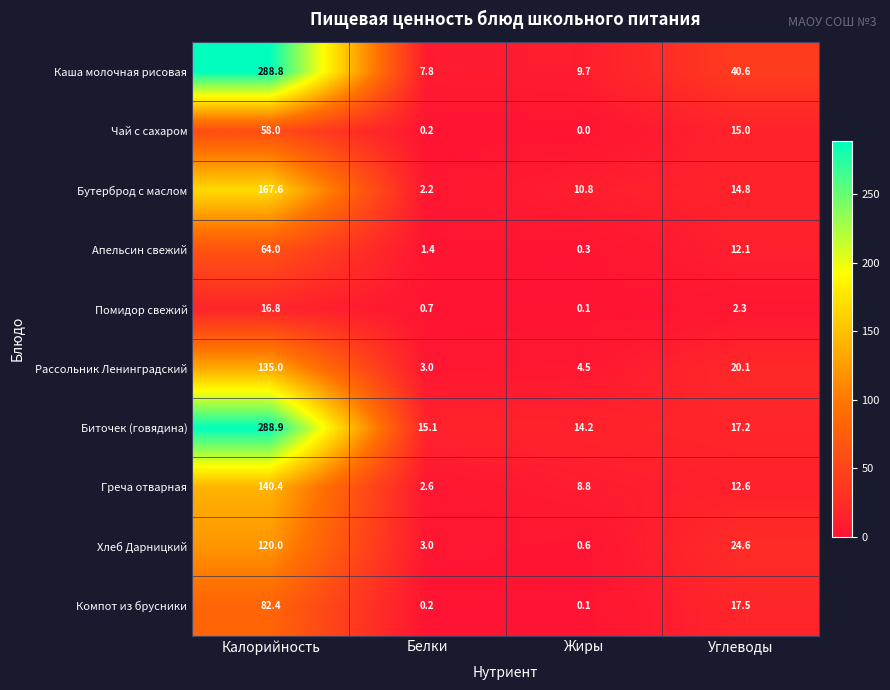

The Помидор свежий series shows 1.3 at Углеводы. True or false?

False